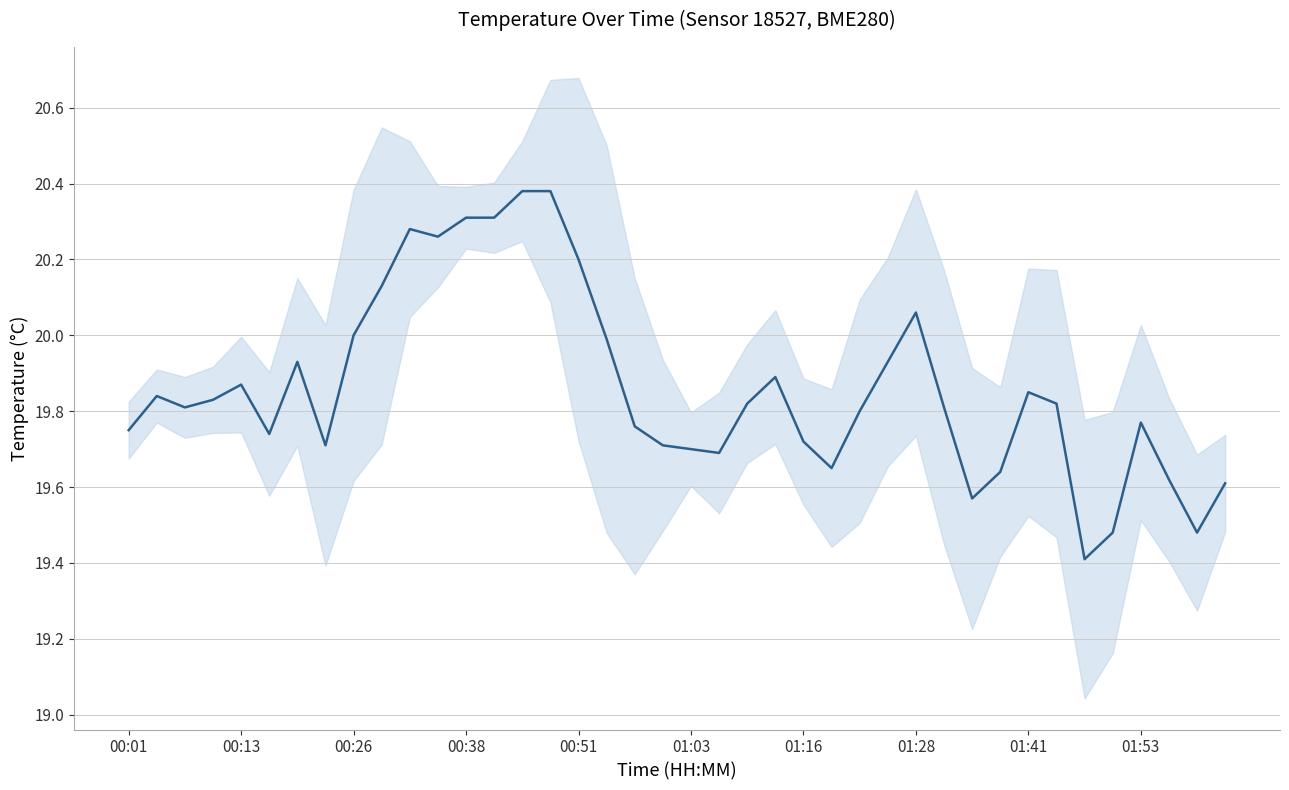

The value at 01:03 is 19.7. True or false?

True